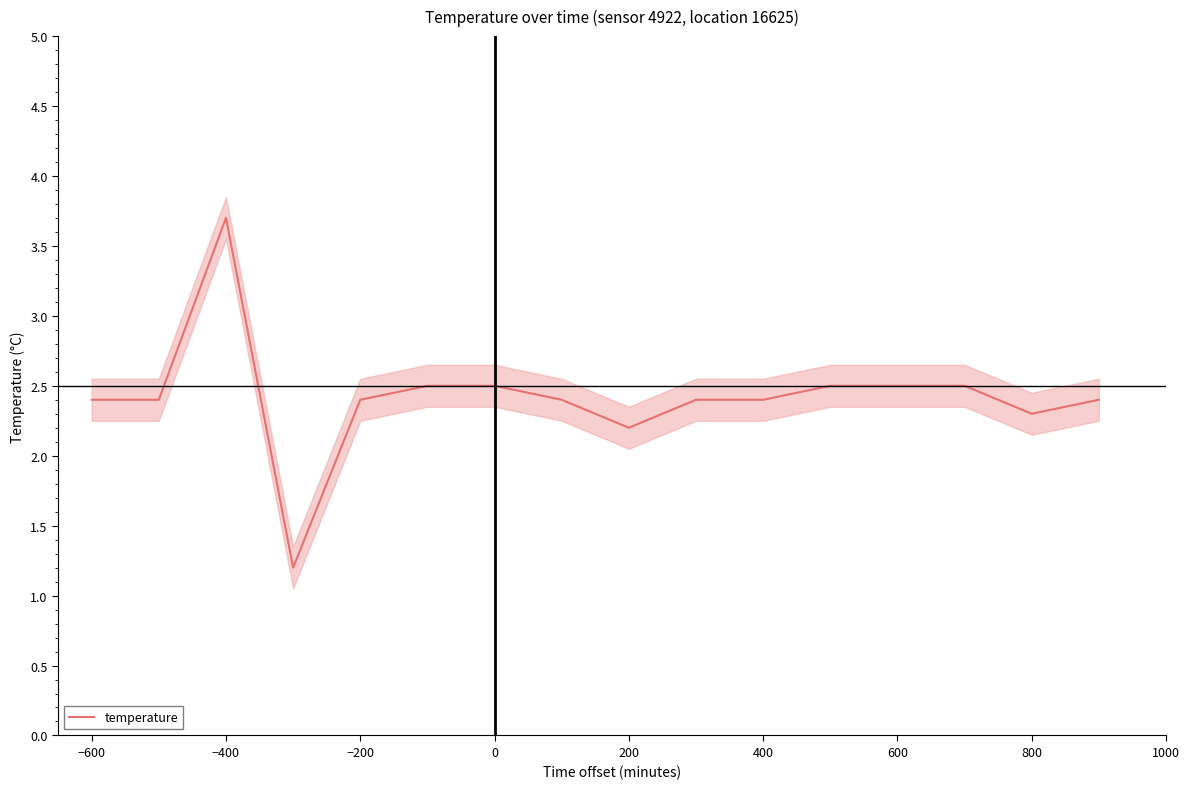

What is the difference between the maximum and minimum values?

2.5